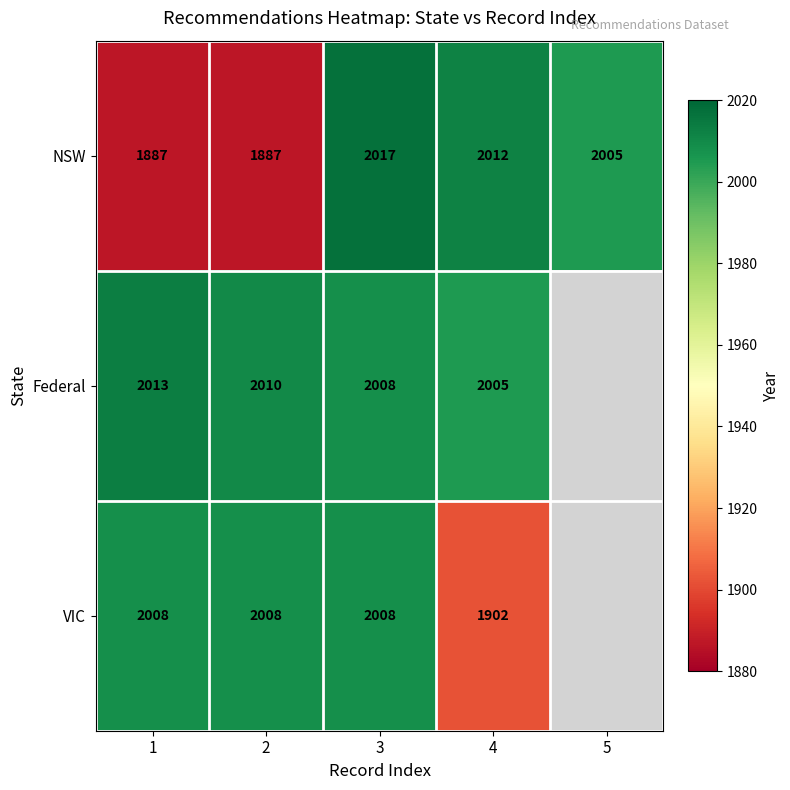

What is the total value across all series at 4?

5919